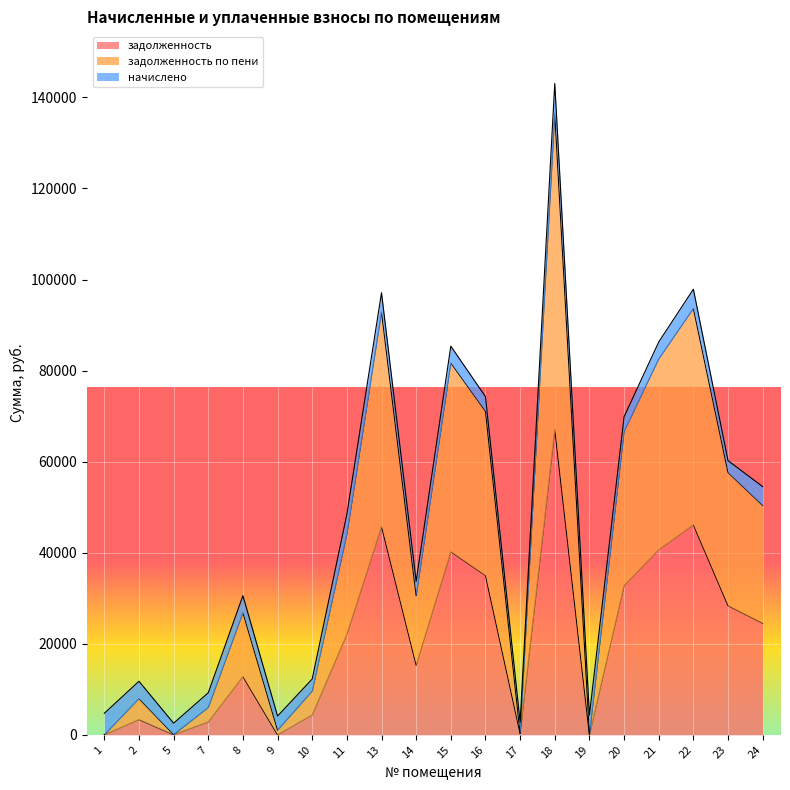

What is the value of the задолженность по пени point at the 9th from the left?

92899.1